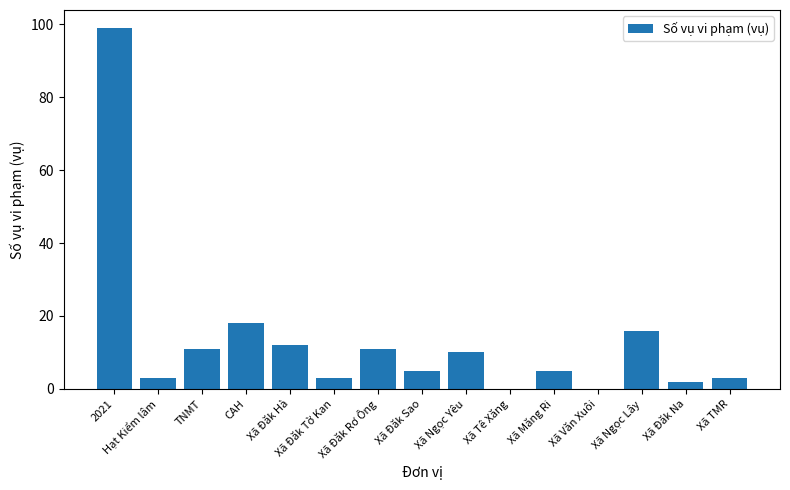

What is the greatest value displayed?

99